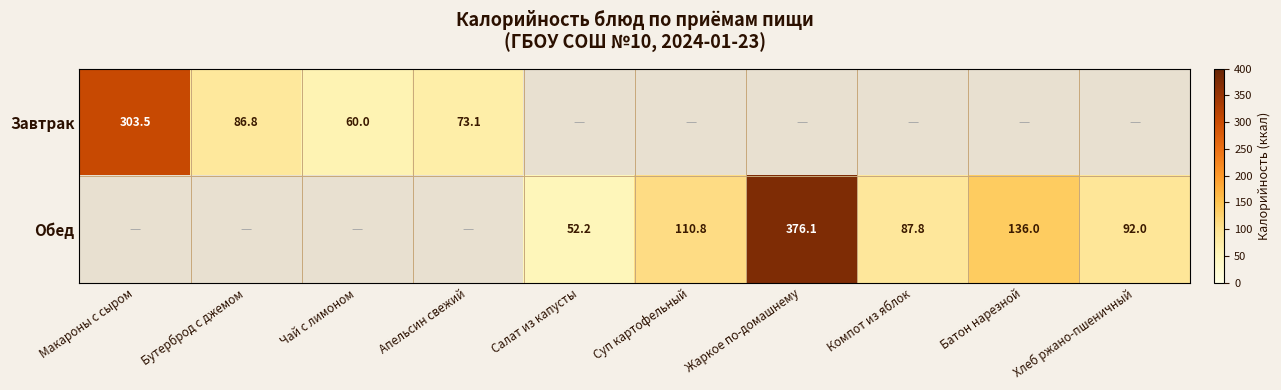

At which category does the chart reach its peak across all series?

Жаркое по-домашнему